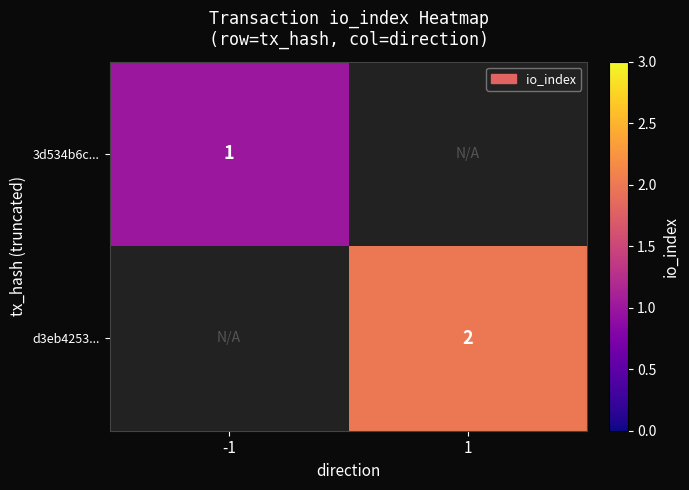

The d3eb4253... series shows 2 at 1. True or false?

True